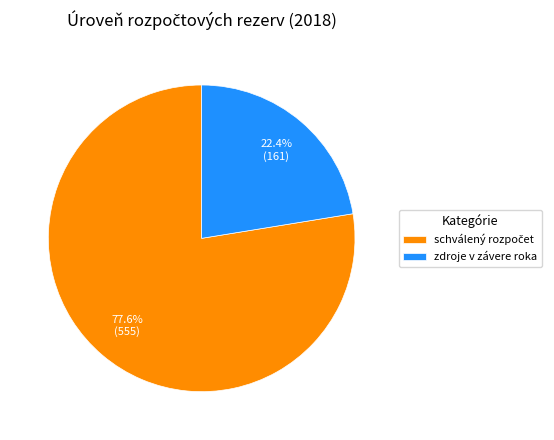

How much of the chart is everything except zdroje v závere roka?

77.6%